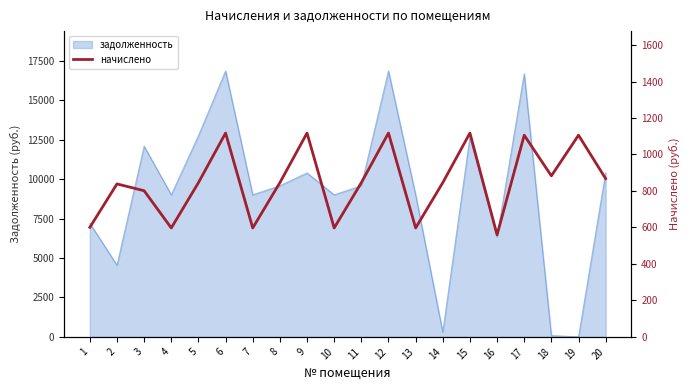

The chart shows a value of 801.2 at 3. True or false?

True